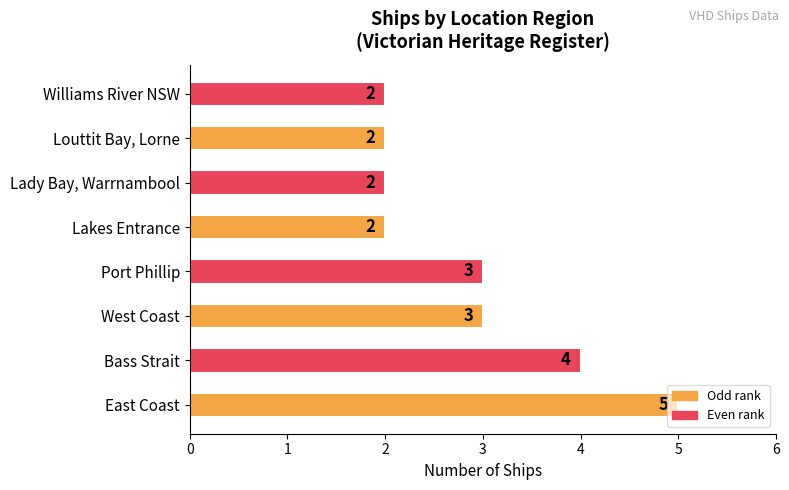

How many bars are there in total?

8